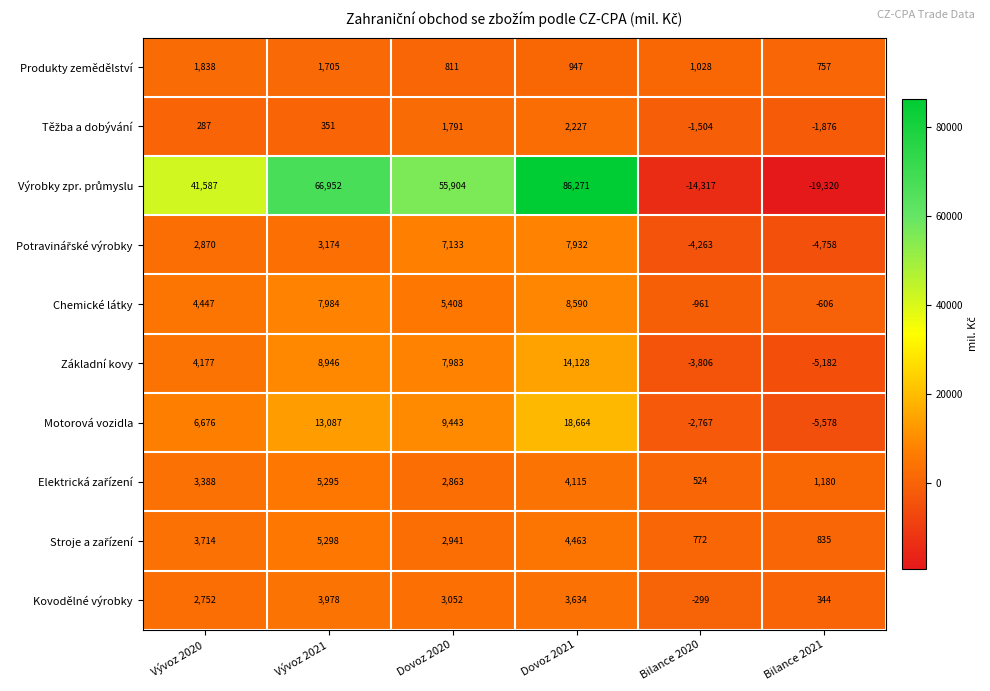

At which category is the sum across all series the highest?

Dovoz 2021